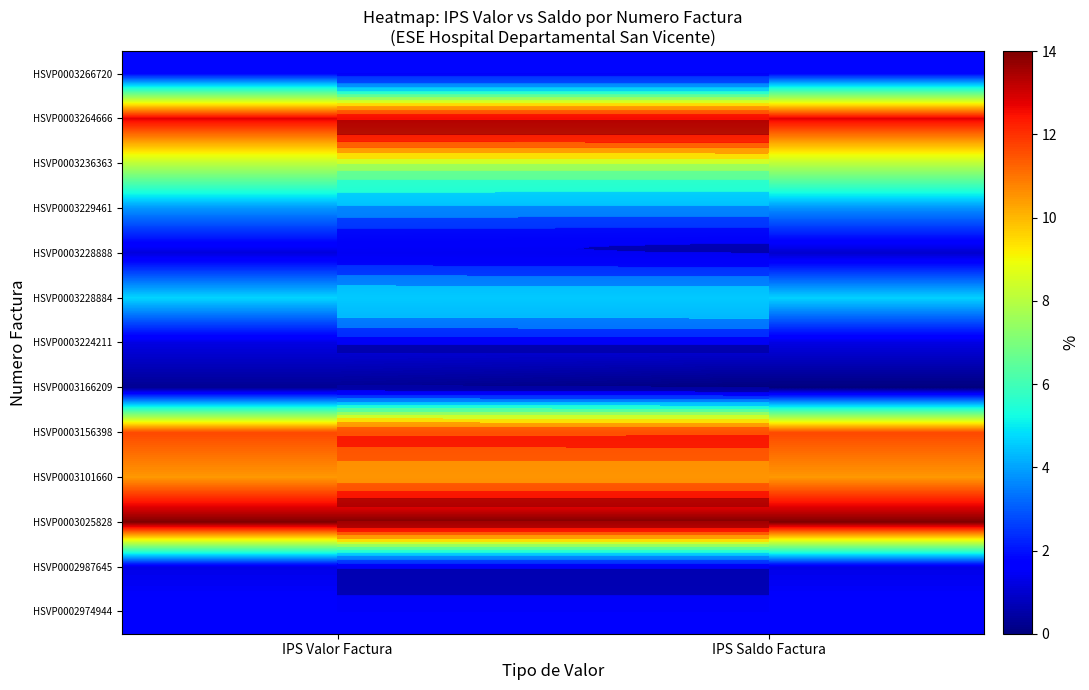

Where is HSVP0003228888 nearest to the value 1?

IPS Saldo Factura